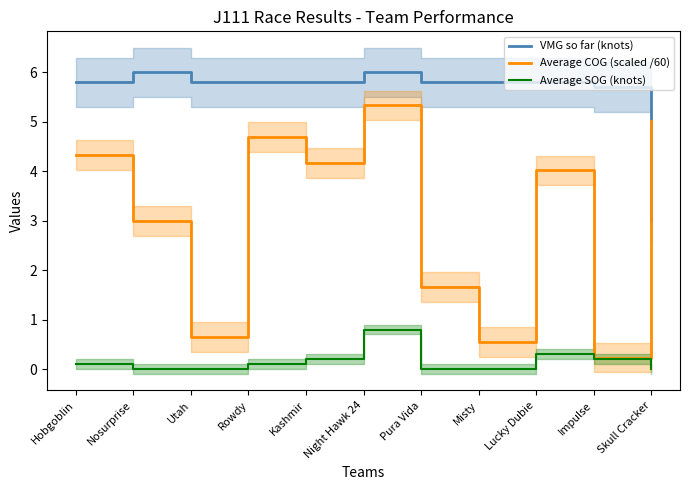

What is the sum of the Average COG (scaled /60) values at Hobgoblin and Utah?

5.0